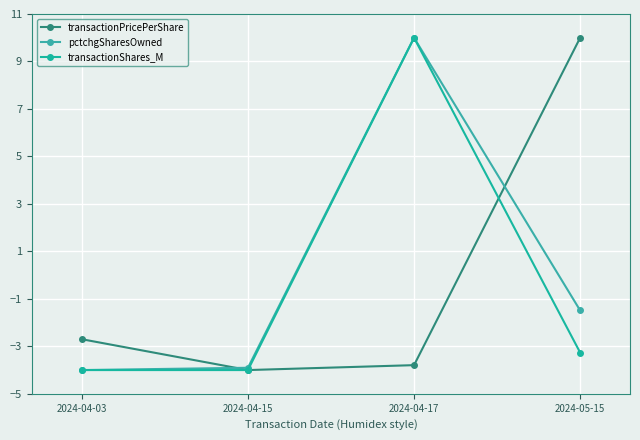

What is the label of the 4th point from the right?

2024-04-03